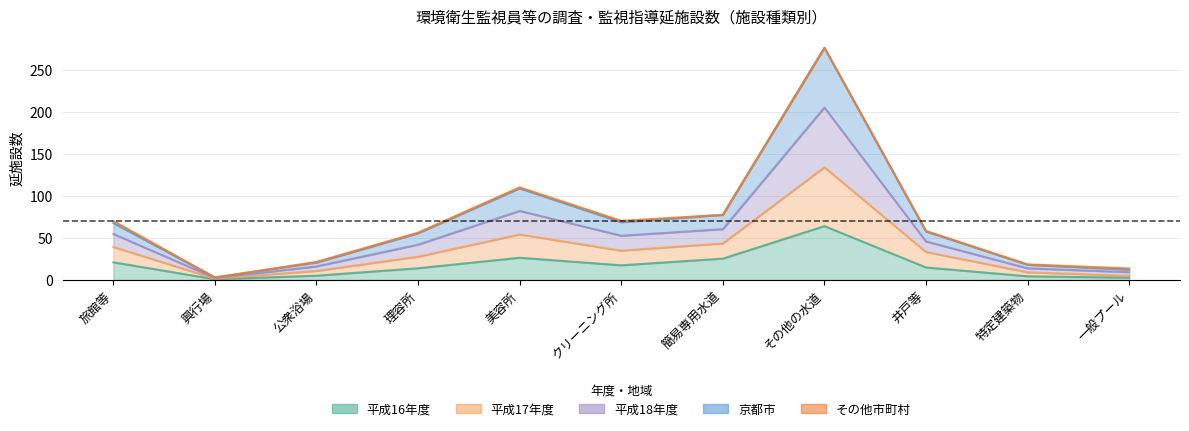

What is the minimum value for 平成17年度?

2.2